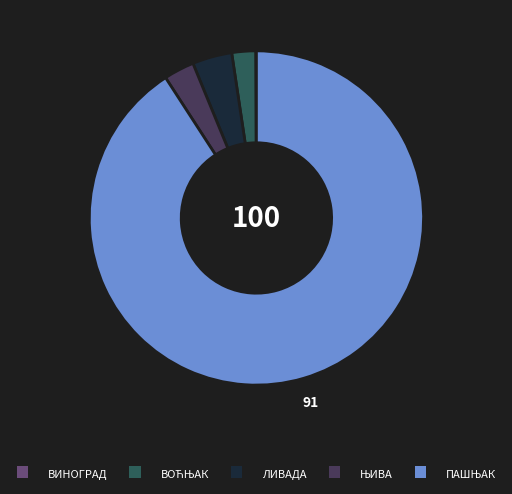

Is there any slice that represents more than half of the pie?

Yes